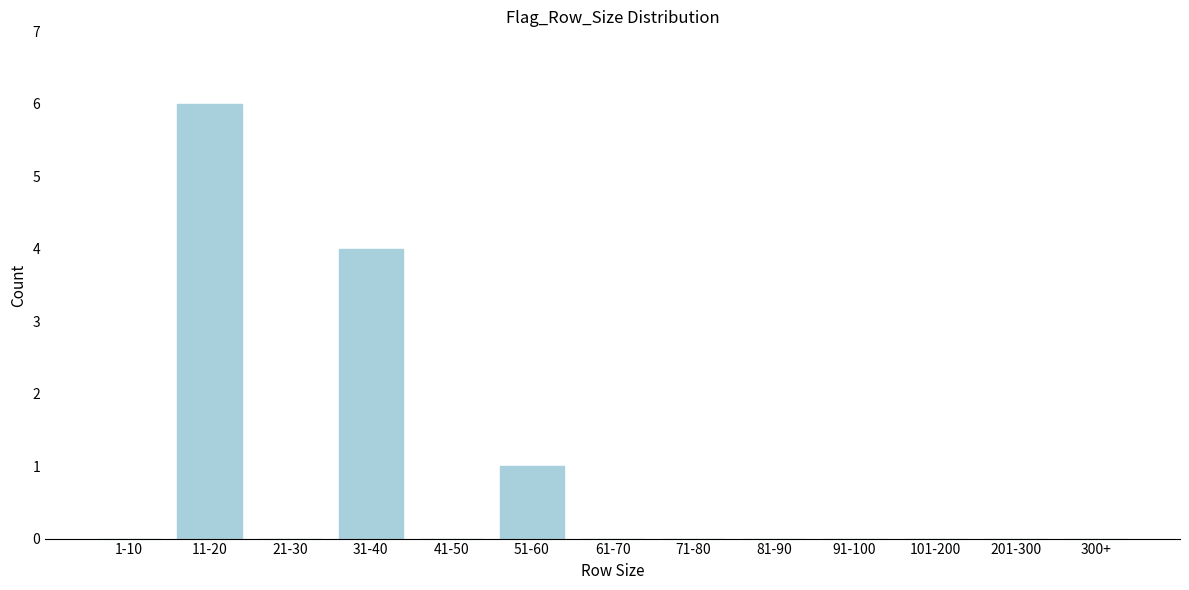

Reading left to right, transcribe all the data shown in this chart.

1-10=0	11-20=6	21-30=0	31-40=4	41-50=0	51-60=1	61-70=0	71-80=0	81-90=0	91-100=0	101-200=0	201-300=0	300+=0